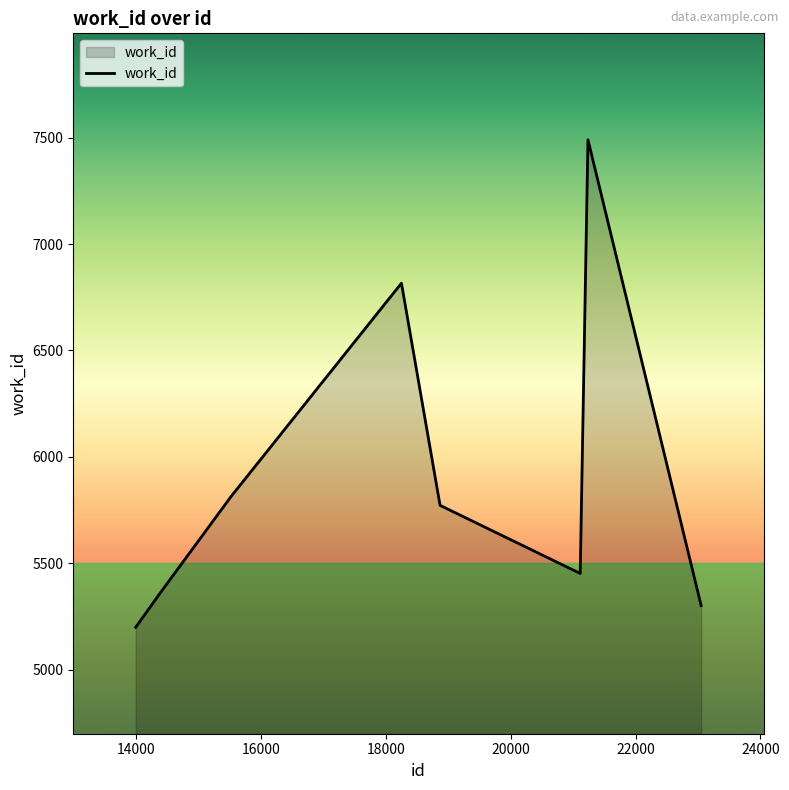

Does the chart display data point markers on the line(s)?

No